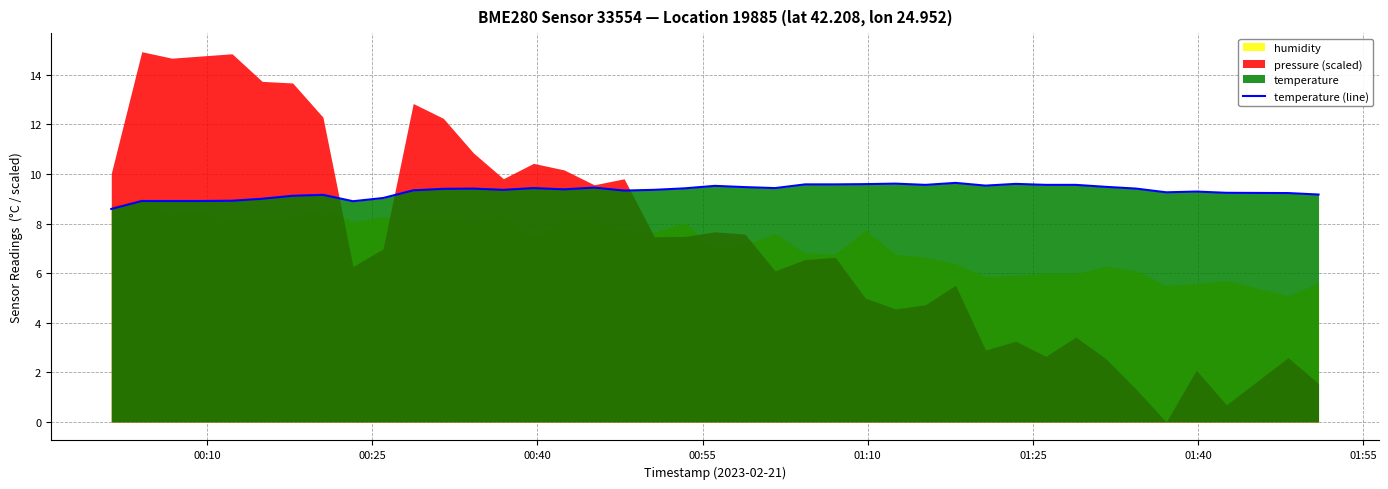

What is the highest value of the temperature (line) series?

9.6